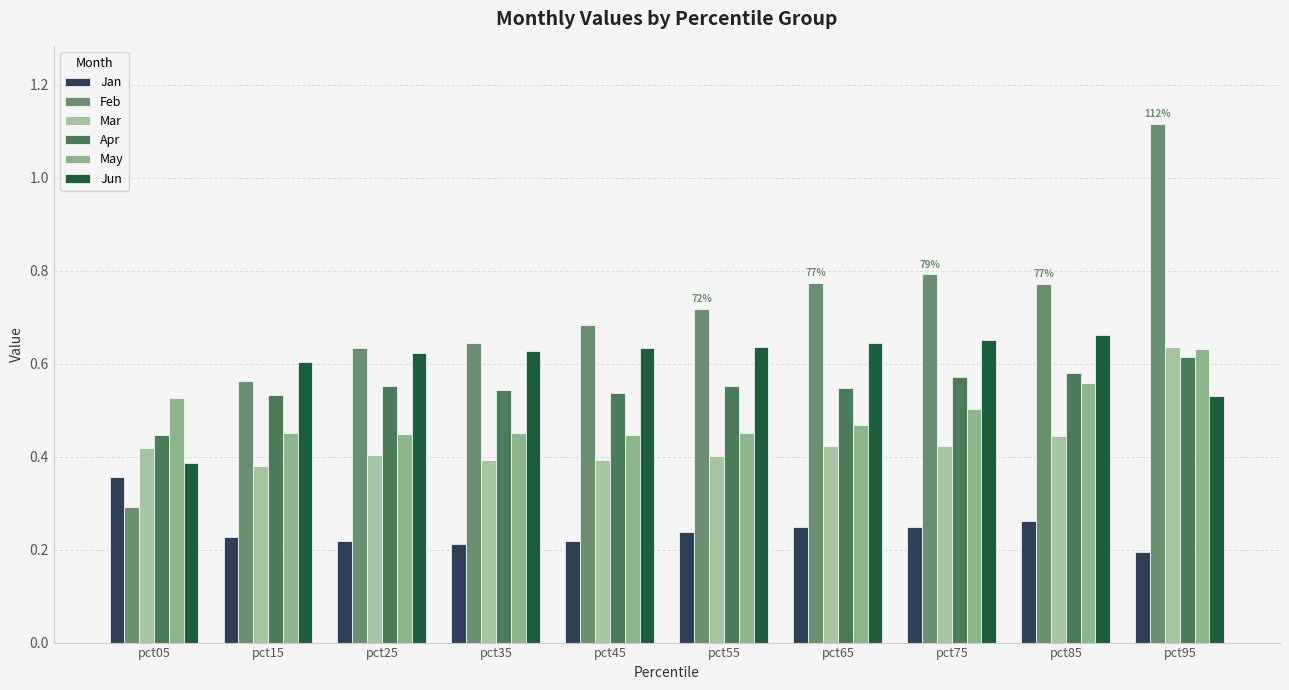

At how many categories does at least one series exceed 0?

10